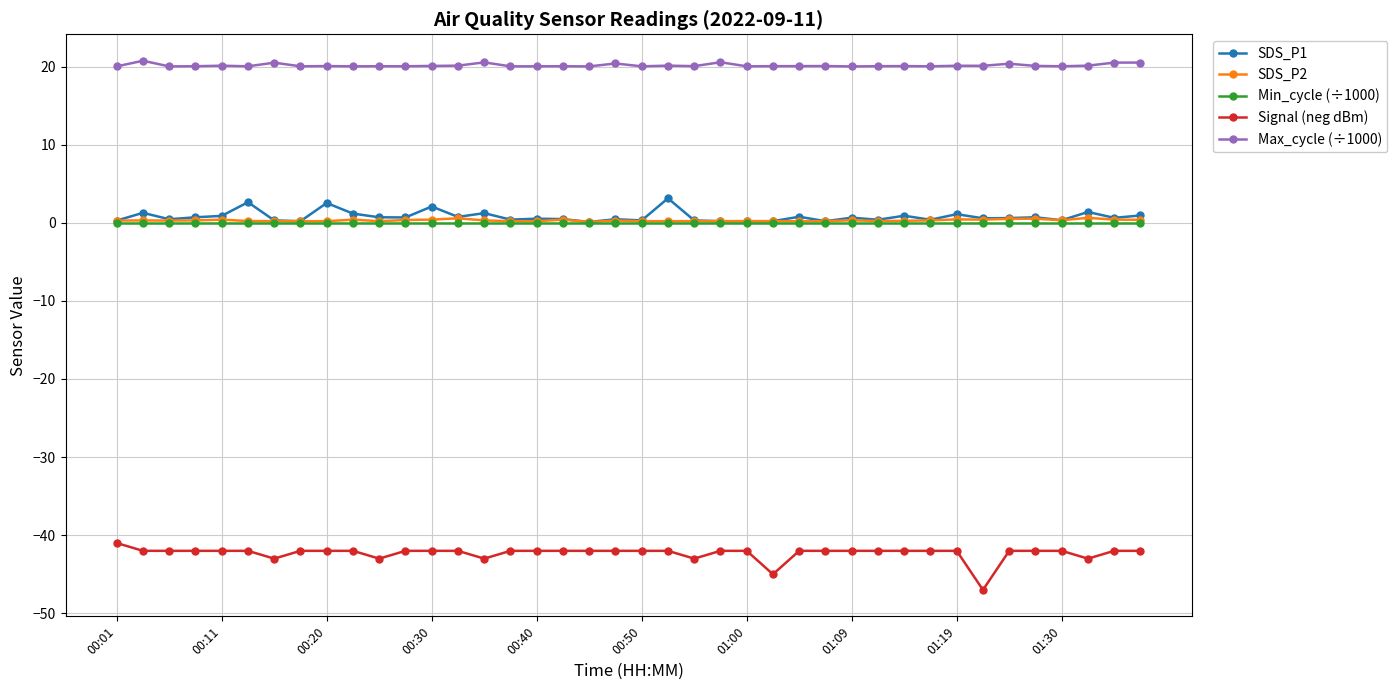

Is this an area chart (filled region under the line)?

No